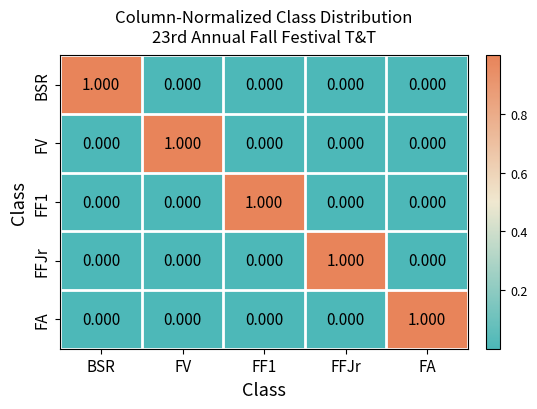

At which label does FFJr reach its peak?

FFJr